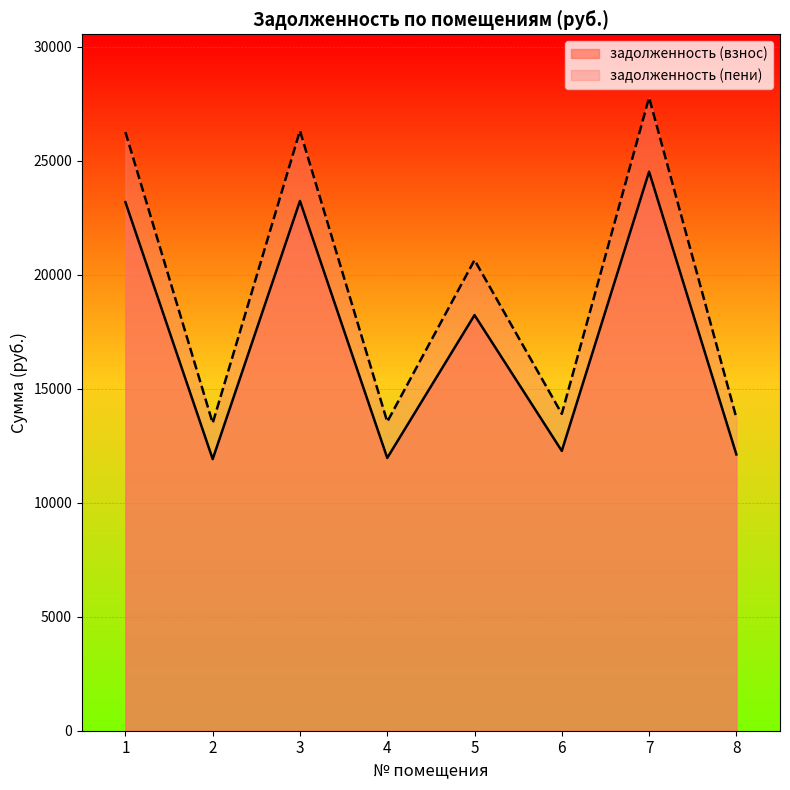

Reading left to right, what are all the values shown in this chart?

задолженность (взнос): 1=23189.0	2=11915.5	3=23240.4	4=11966.9	5=18232.8	6=12275.0	7=24524.4	8=12121.0
задолженность (пени): 1=26261.0	2=13494.1	3=26319.2	4=13552.2	5=20648.2	6=13901.2	7=27773.3	8=13726.7